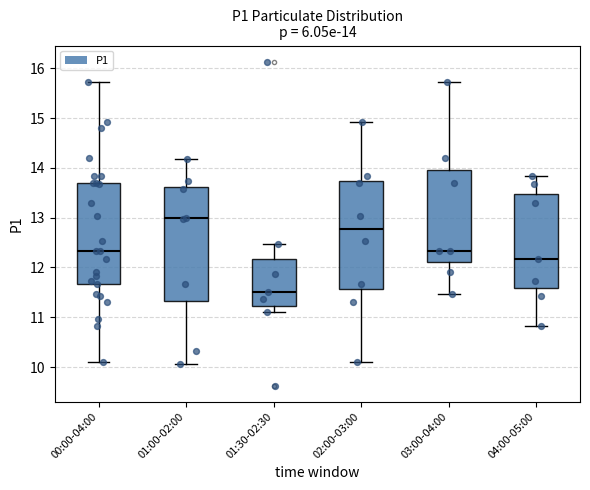

Which box is the tallest, from its lower edge to its upper edge?

01:00-02:00